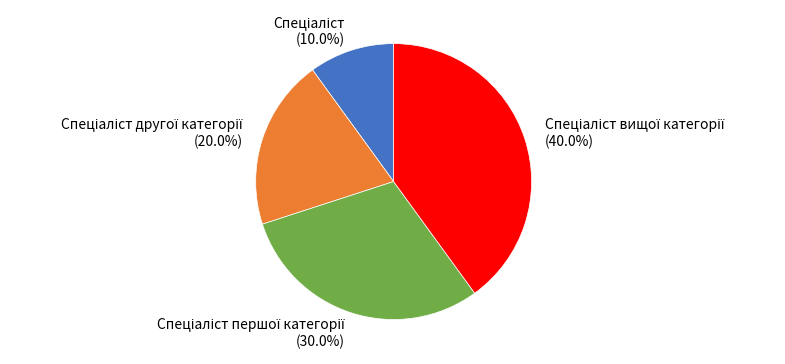

Does any single category account for the majority?

No